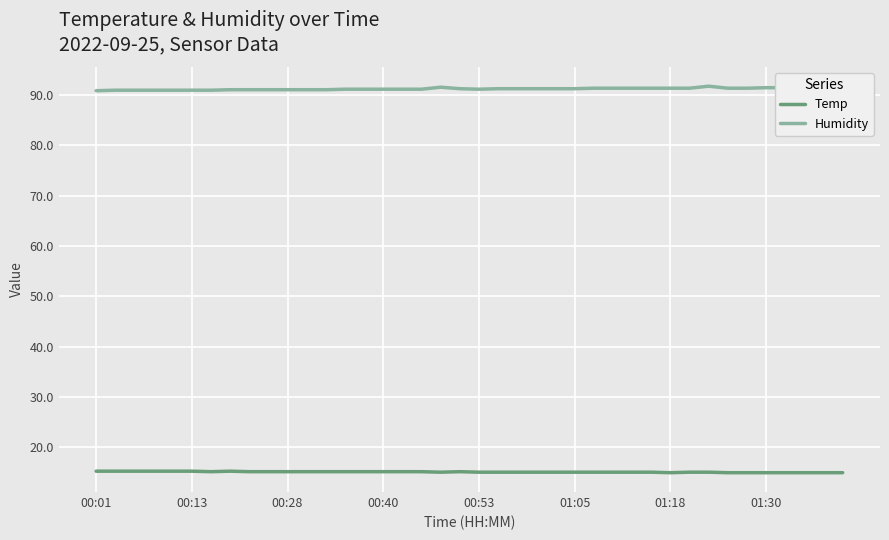

How many lines are shown in the chart?

2